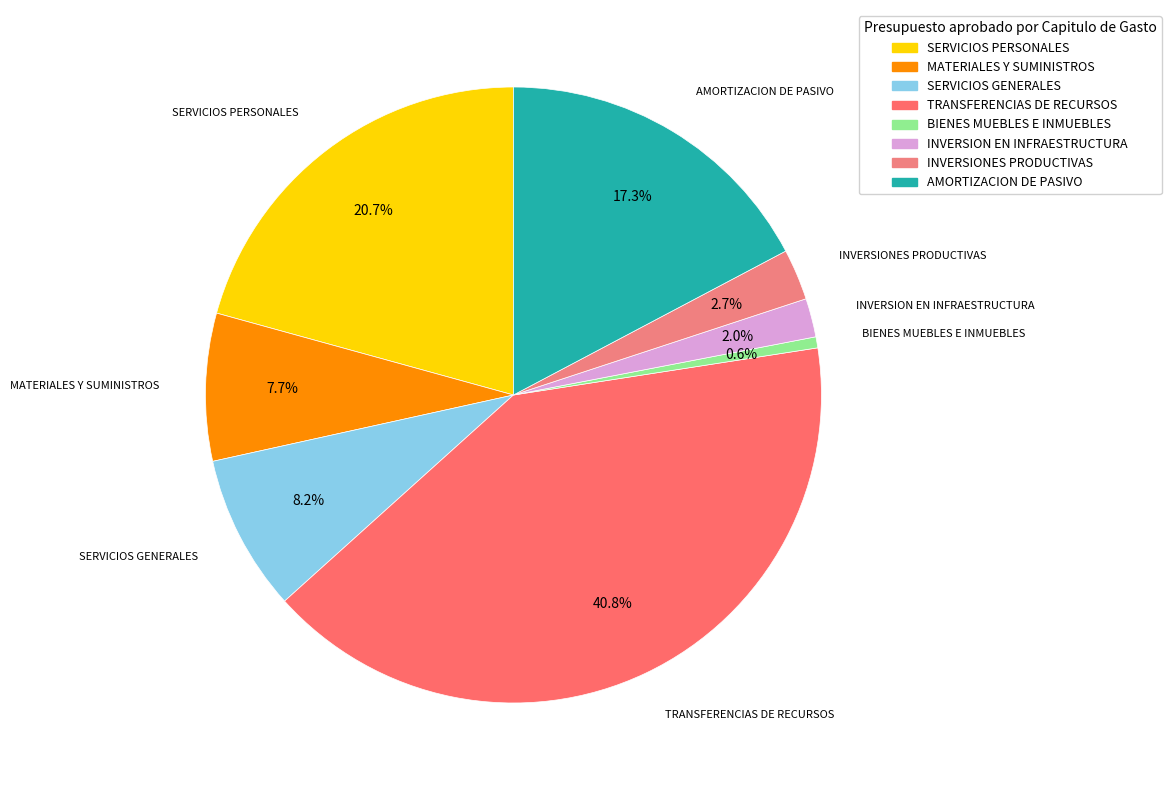

To the nearest percent, what is the average slice percentage?

12%